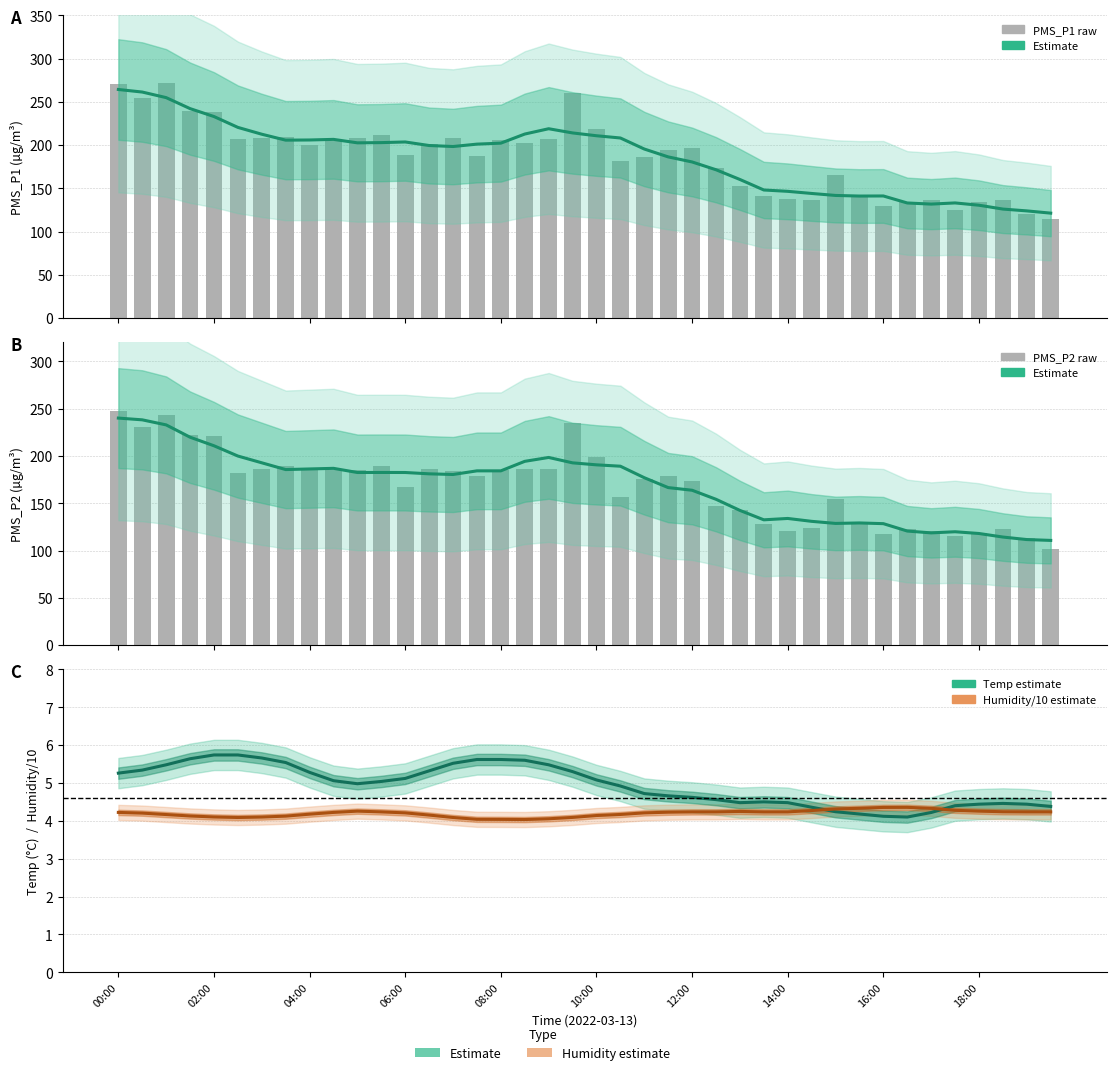

What are all the series names shown in the legend?

PMS_P1 estimate, PMS_P1 raw, PMS_P2 estimate, PMS_P2 raw, Temp estimate, Humidity/10 estimate